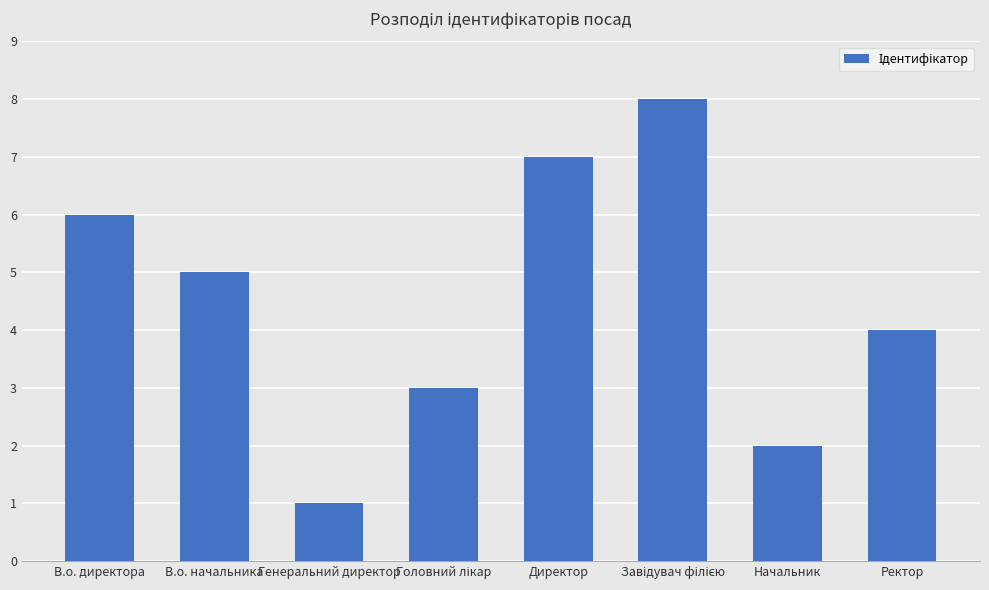

What is the minimum value shown in the chart?

1